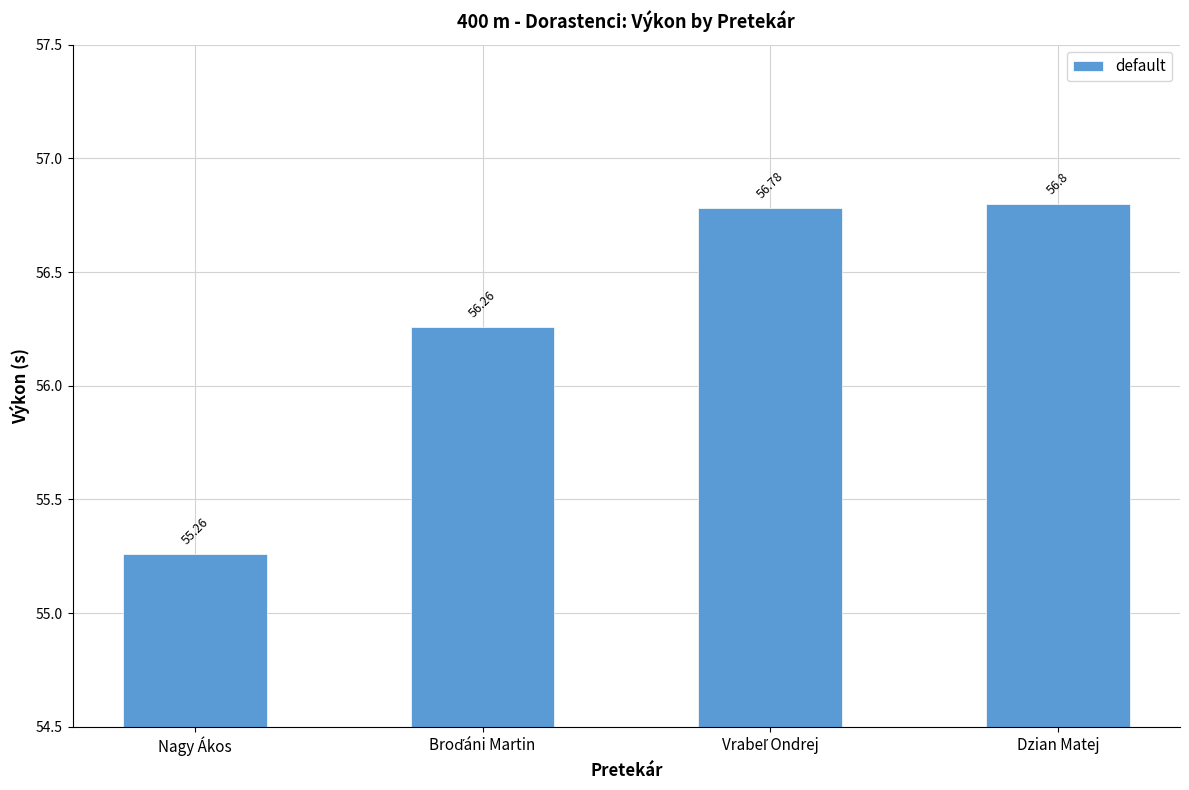

How many bars are there in total?

4